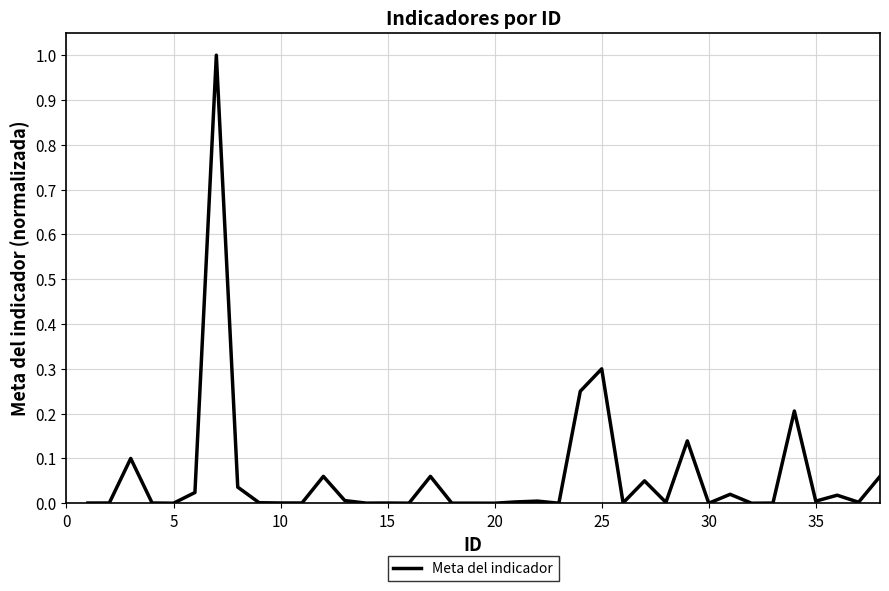

What is the difference between the maximum and minimum values?

1.0